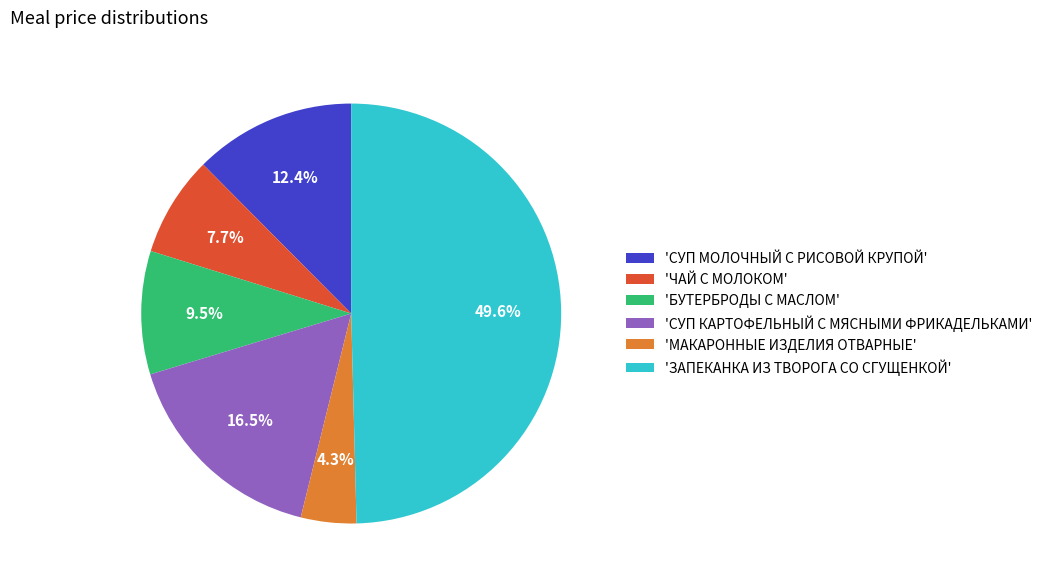

Rank the categories by value from lowest to highest.

'МАКАРОННЫЕ ИЗДЕЛИЯ ОТВАРНЫЕ', 'ЧАЙ С МОЛОКОМ', 'БУТЕРБРОДЫ С МАСЛОМ', 'СУП МОЛОЧНЫЙ С РИСОВОЙ КРУПОЙ', 'СУП КАРТОФЕЛЬНЫЙ С МЯСНЫМИ ФРИКАДЕЛЬКАМИ', 'ЗАПЕКАНКА ИЗ ТВОРОГА СО СГУЩЕНКОЙ'